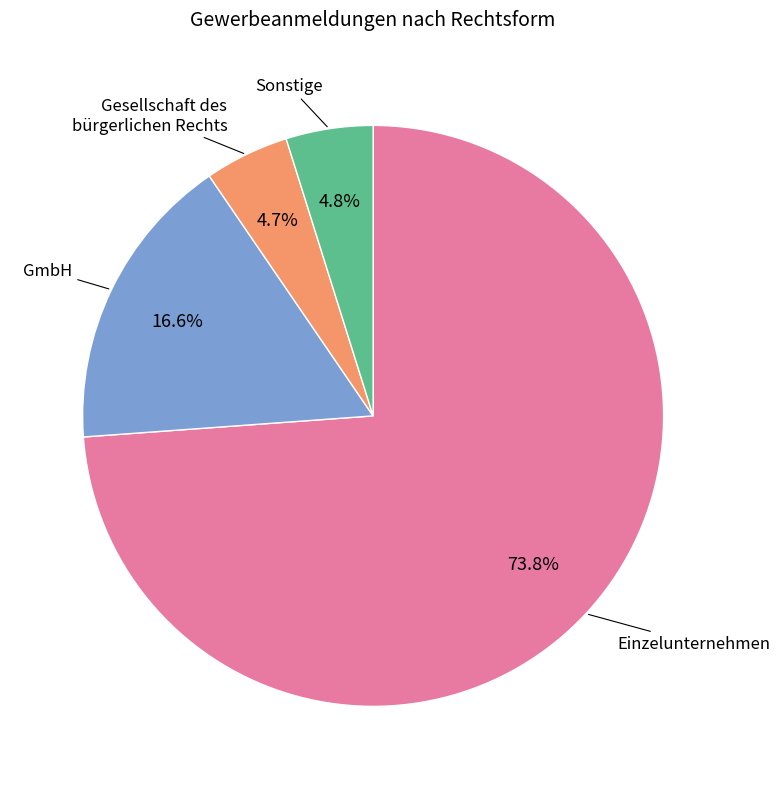

Is there a majority slice in this chart?

Yes